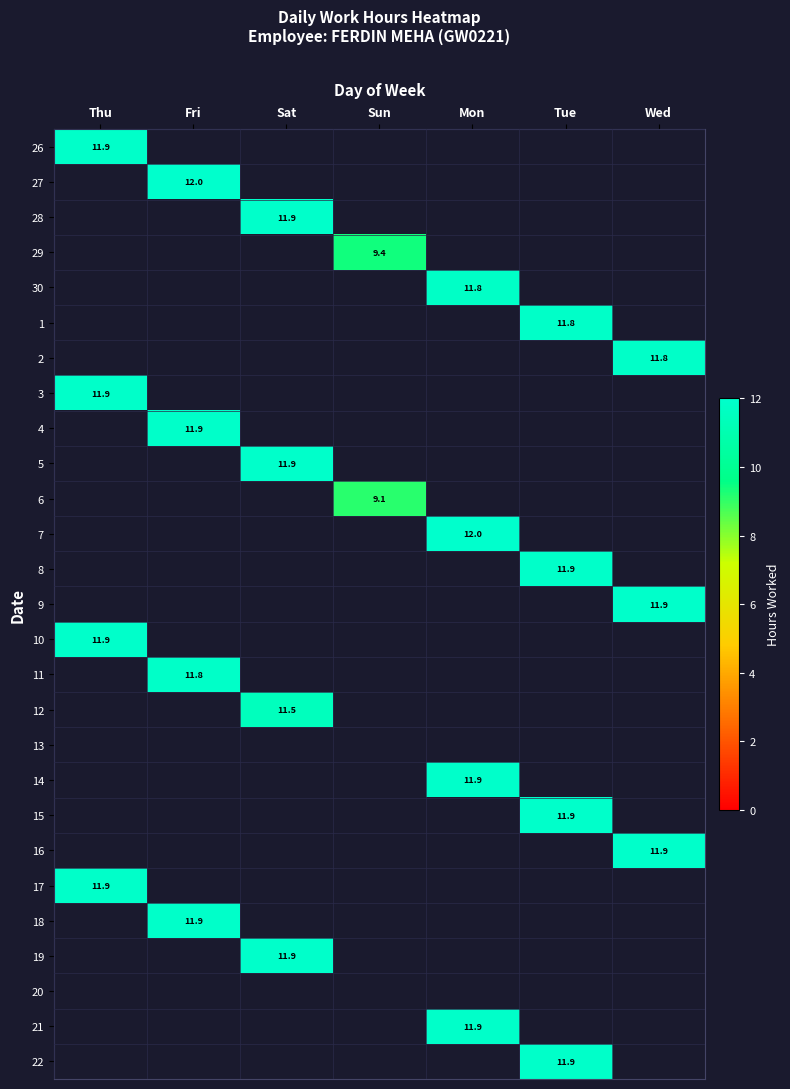

True or false: 17 has a value of 20.8 at Thu.

False